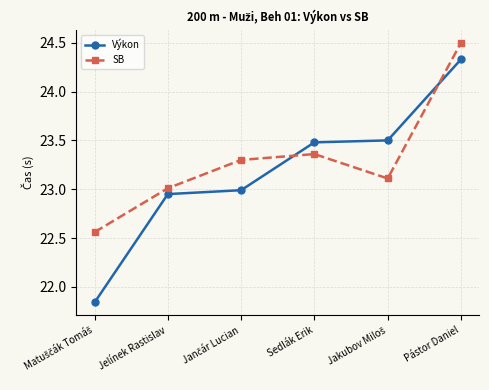

What value does the SB series have at Jelínek Rastislav?

23.0